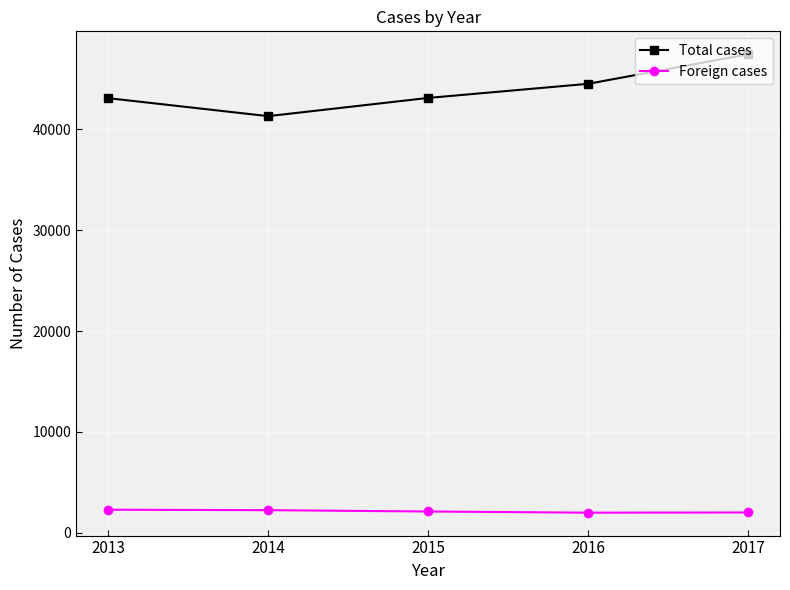

At 2016, list the series in order from smallest to largest.

Foreign cases, Total cases